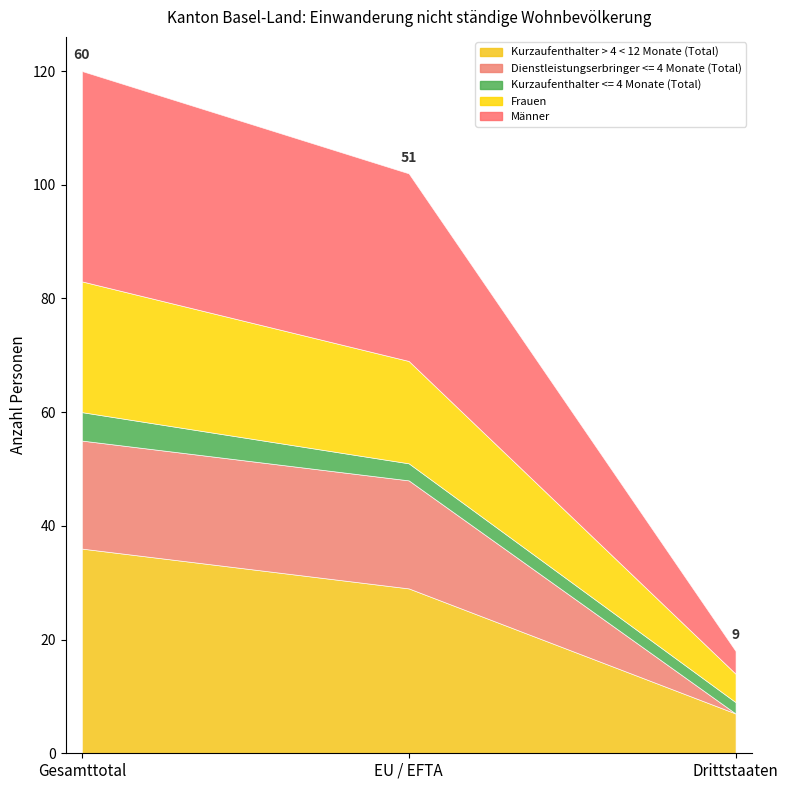

What is the difference between the Kurzaufenthalter > 4 < 12 Monate (Total) values at EU / EFTA and Drittstaaten?

22